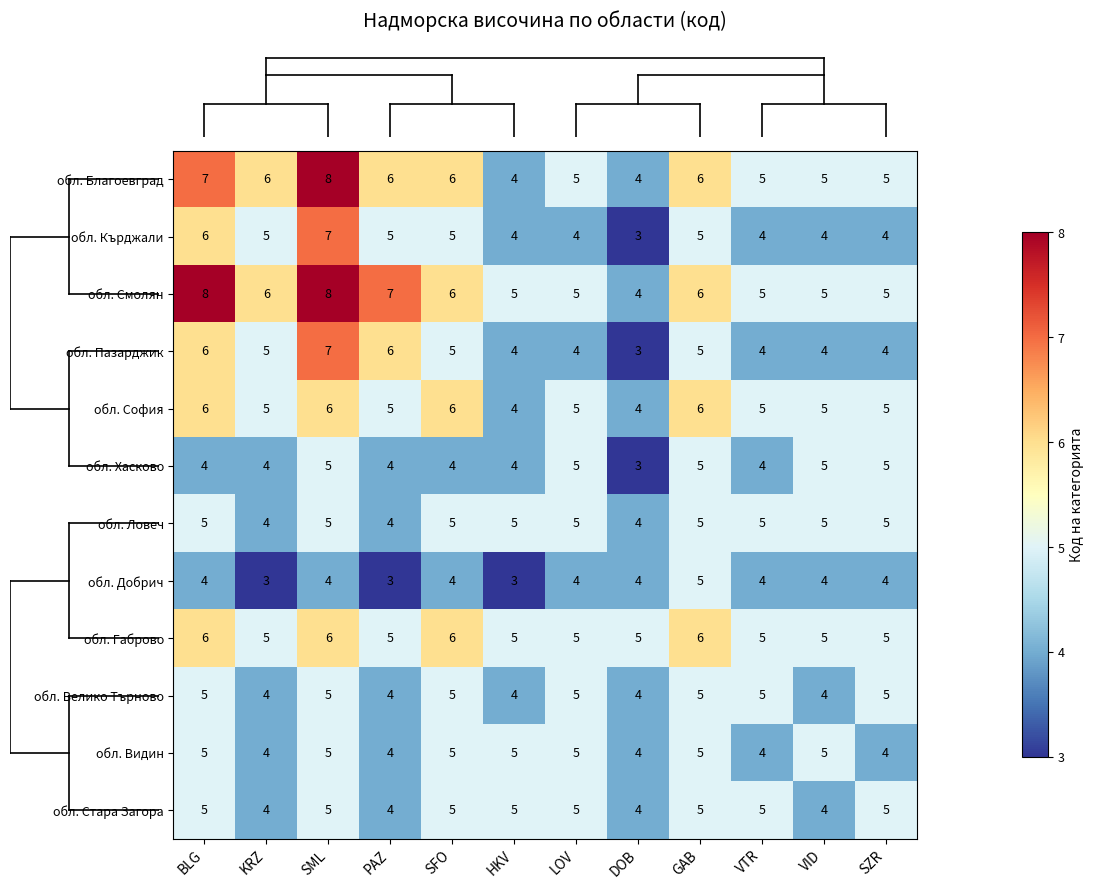

What is the spread (max minus min) of values at VTR?

1